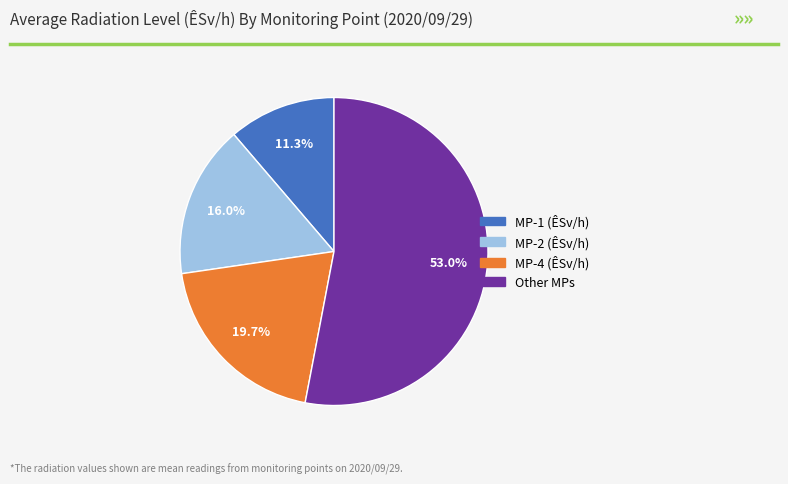

Is there any slice that represents more than half of the pie?

Yes